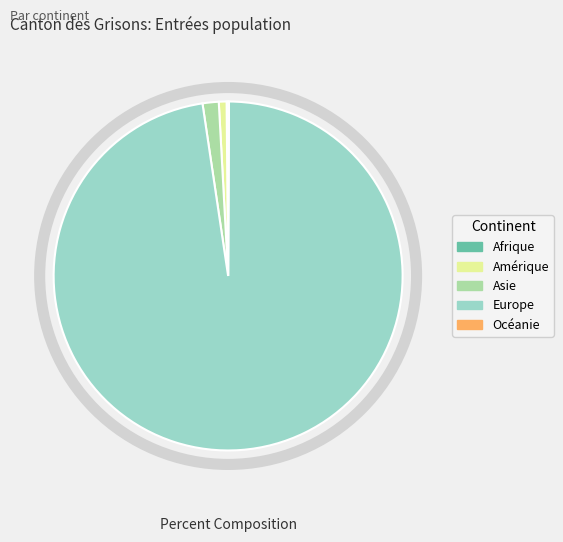

Which has a higher value, Amérique or Europe?

Europe